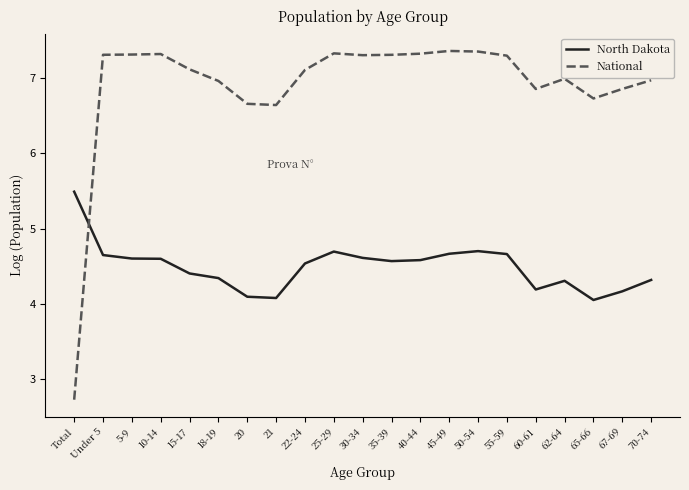

List the series in order of their peak value, lowest first.

North Dakota, National